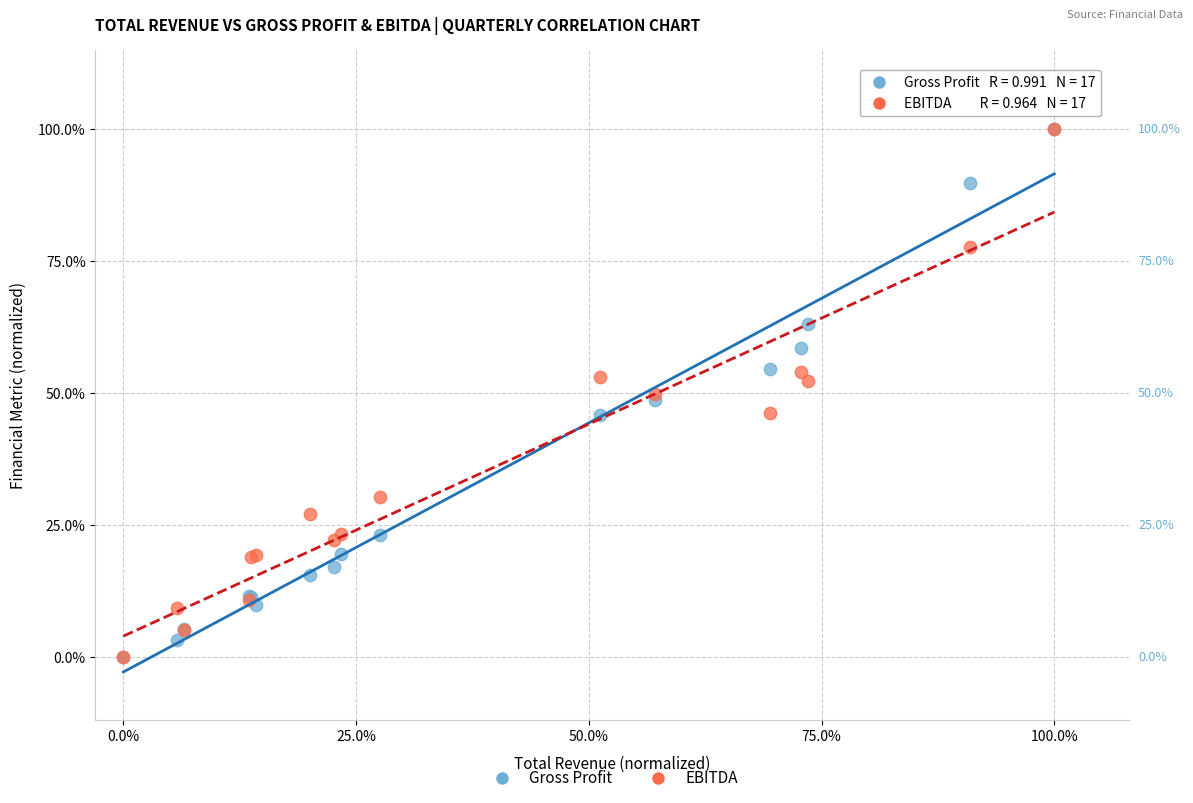

What are all the series names shown in the legend?

Gross Profit, EBITDA